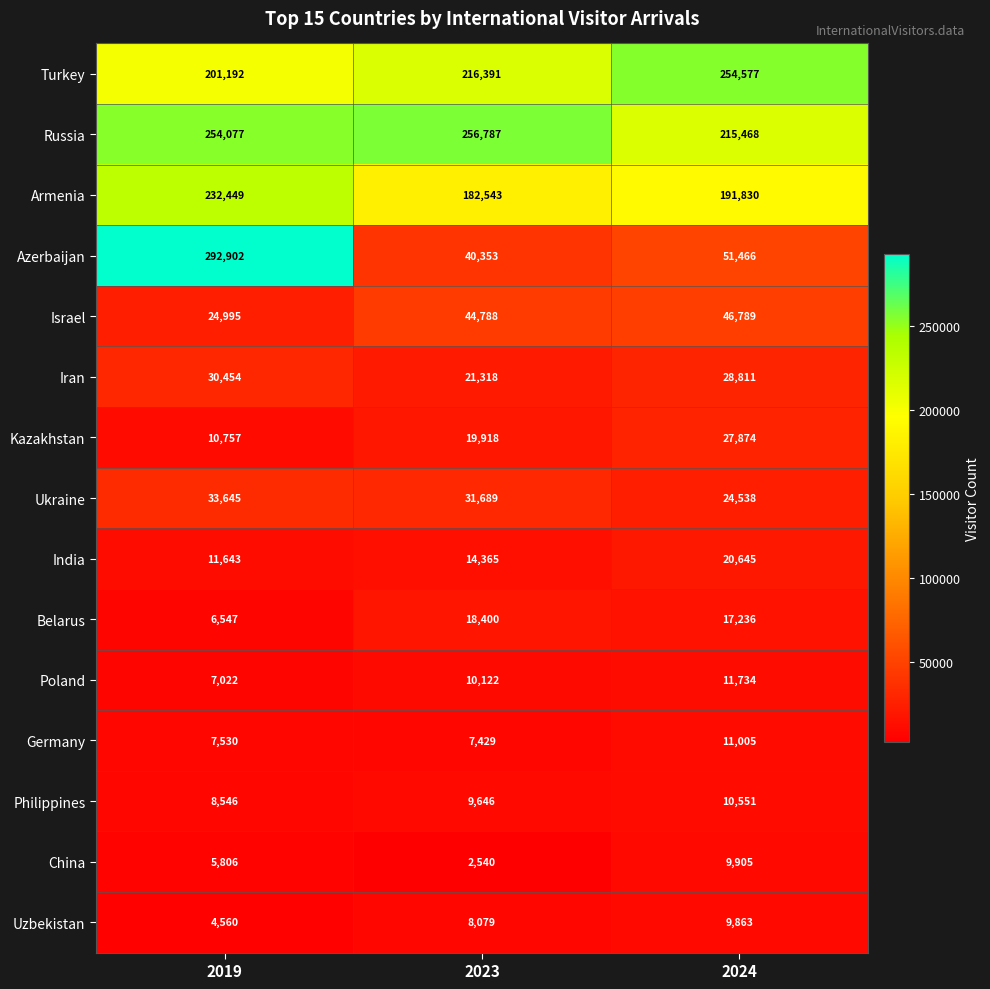

List the labels in order of Ukraine value, largest first.

2019, 2023, 2024